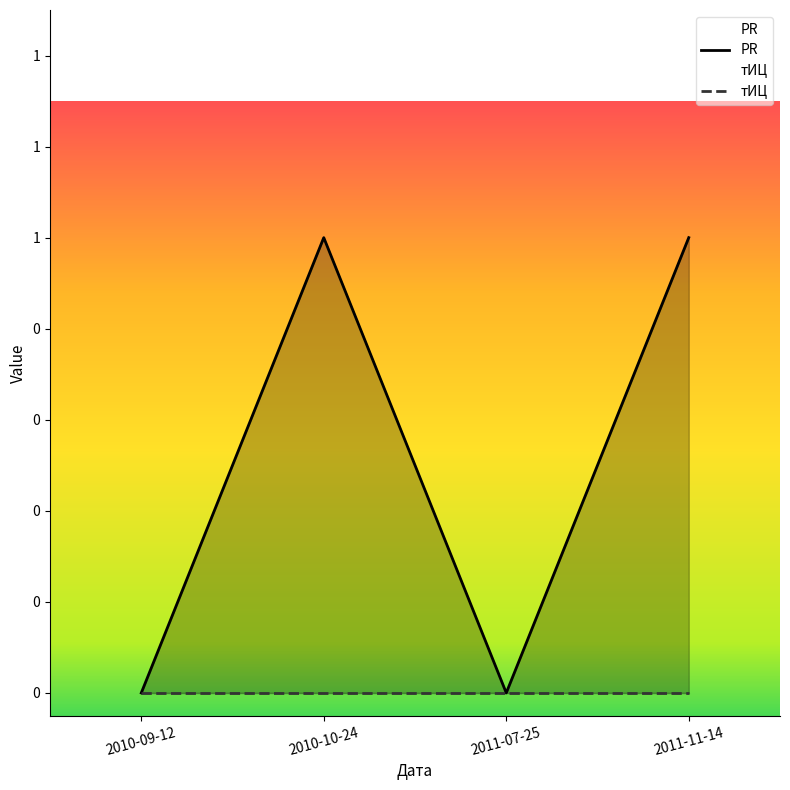

Rank the categories by value from highest to lowest.

2010-10-24, 2011-11-14, 2010-09-12, 2011-07-25